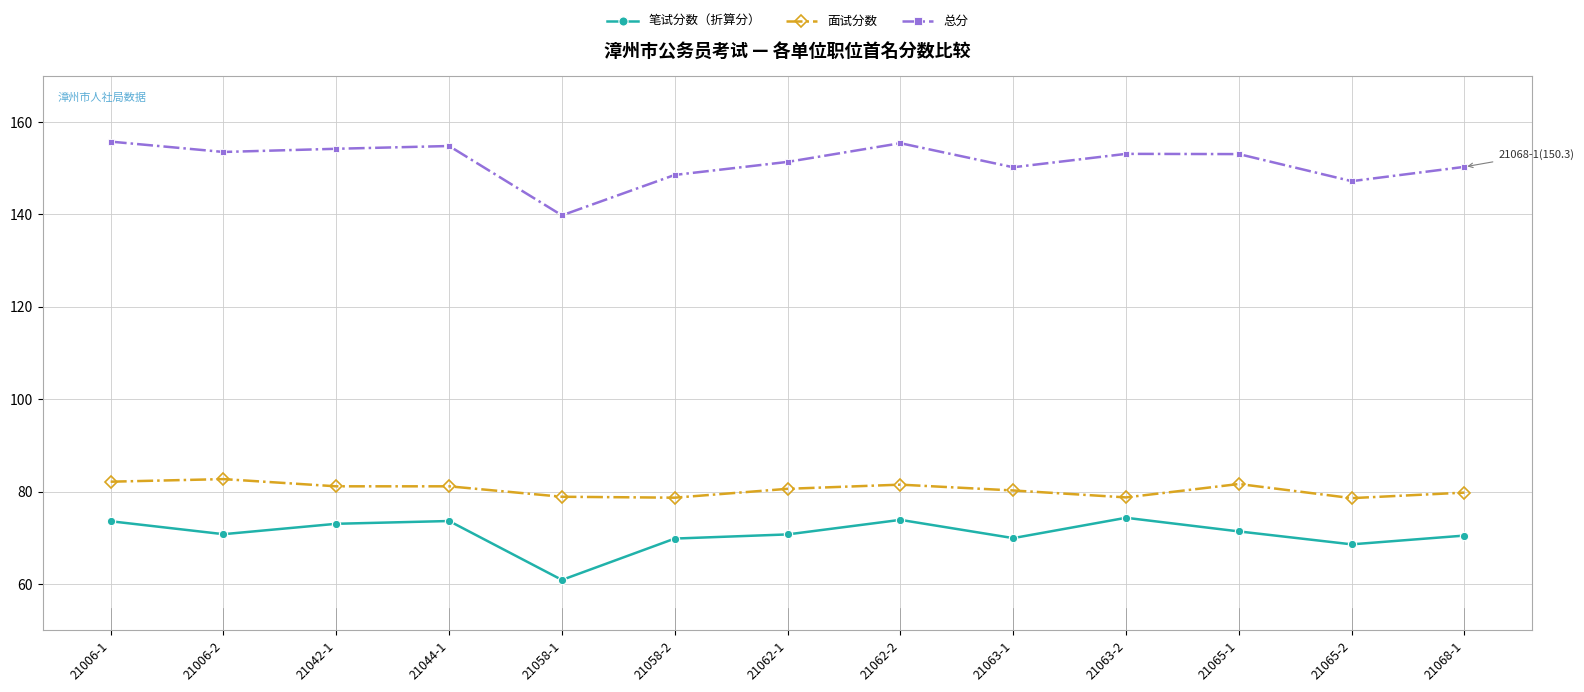

Where does the 总分 series first go above 153?

21006-1